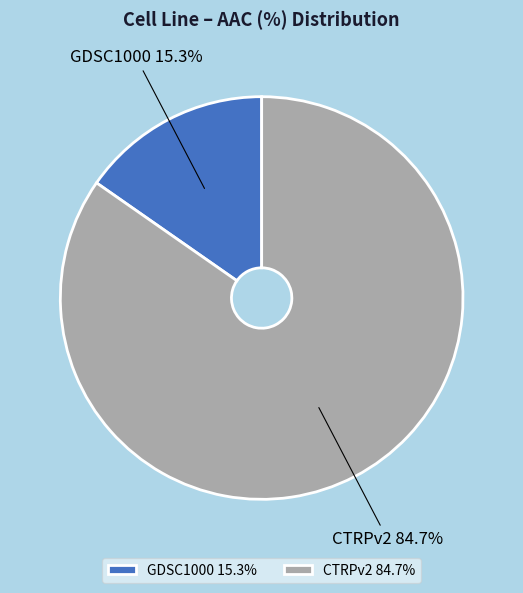

To the nearest percent, what percentage of the pie is CTRPv2?

85%